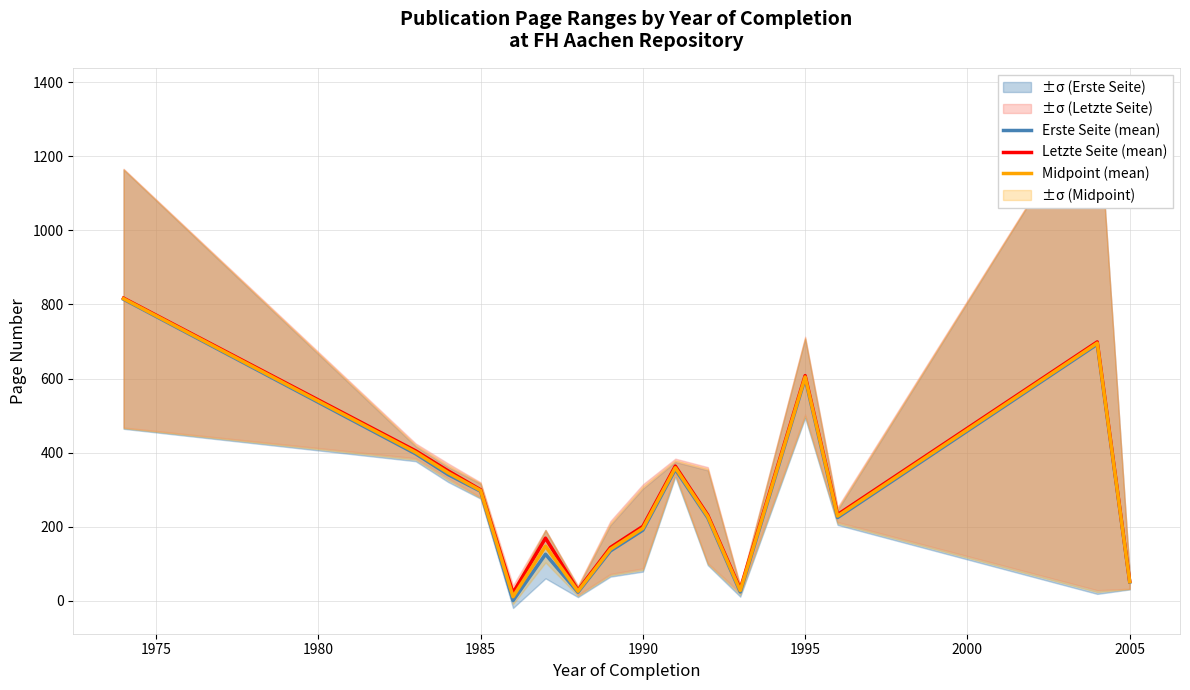

What is the difference between the second highest and minimum values in the Midpoint (mean) series?

684.2